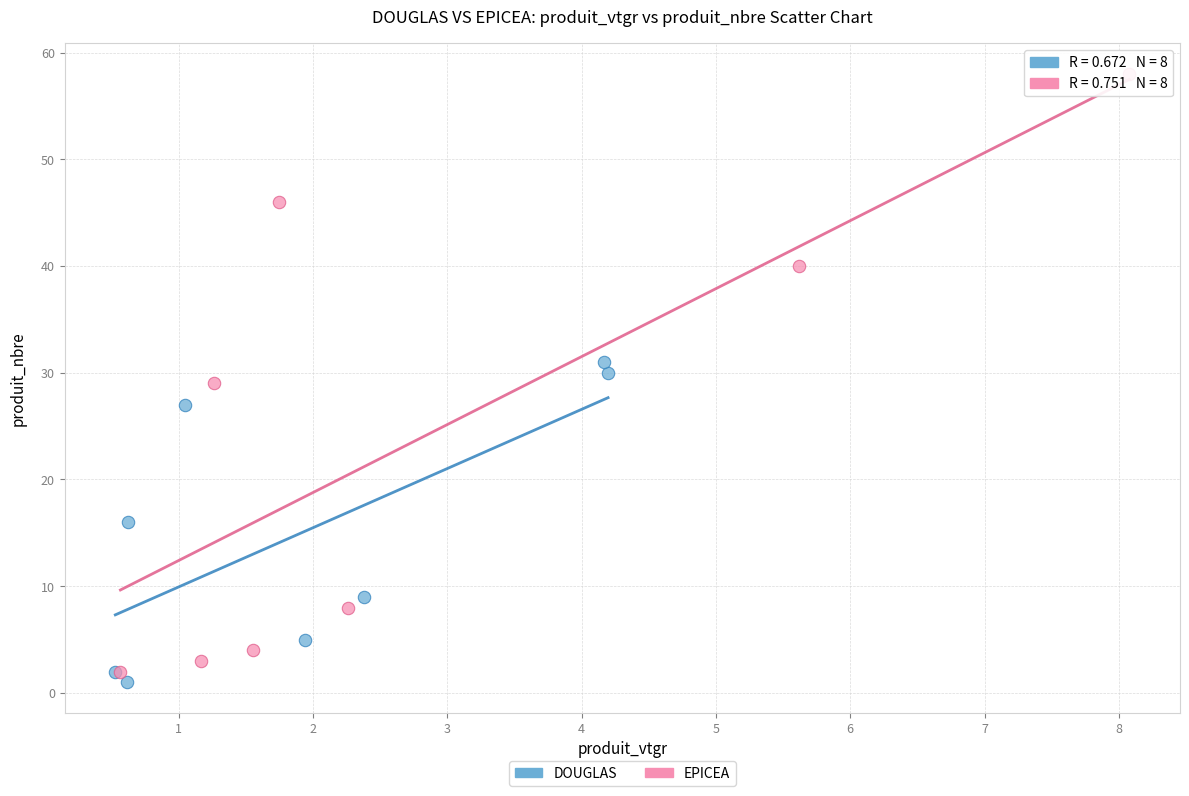

Which series has the widest spread of Y values?

EPICEA